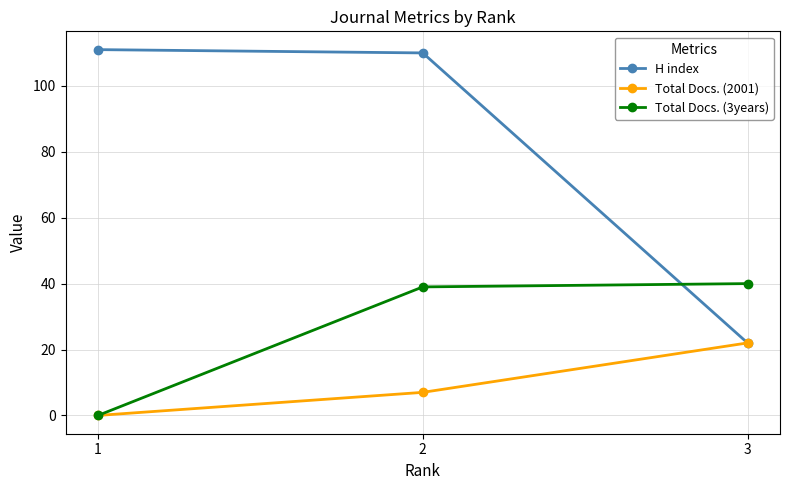

How many data points in Total Docs. (2001) are less than 7?

1